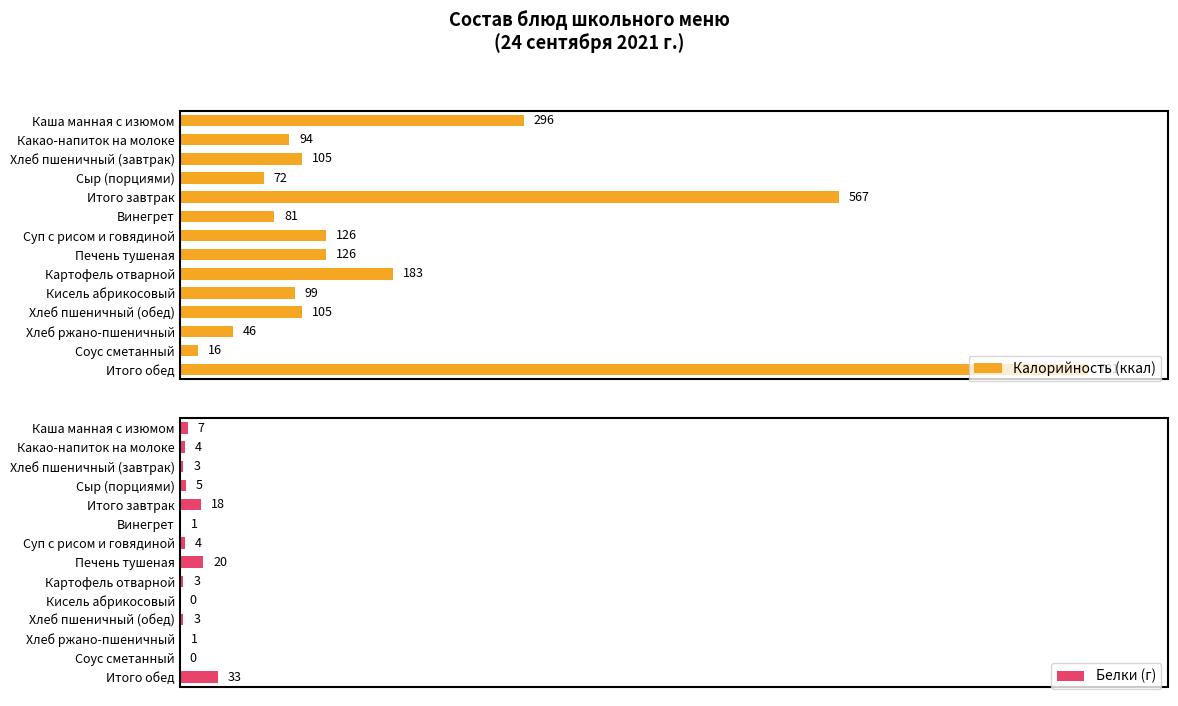

At which label is Белки (г) closest to 16?

Итого завтрак